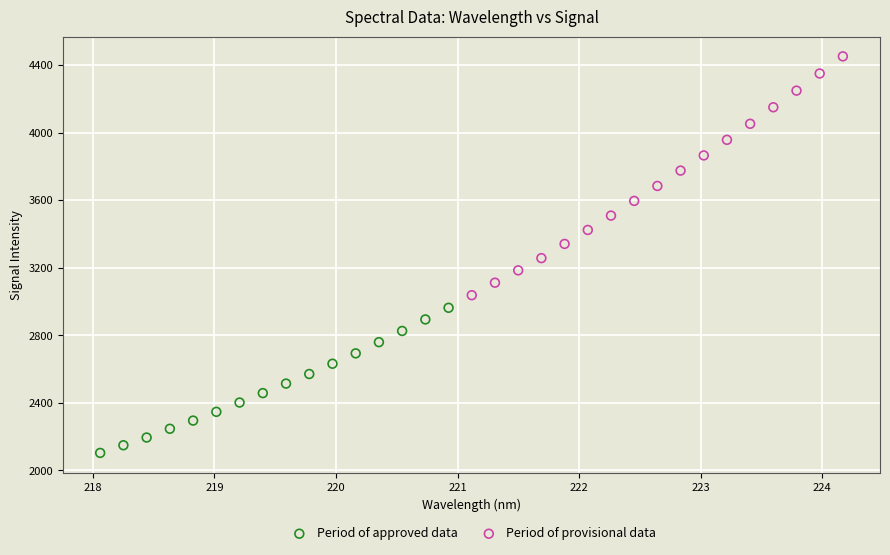

Which series has the widest spread of Y values?

Period of provisional data